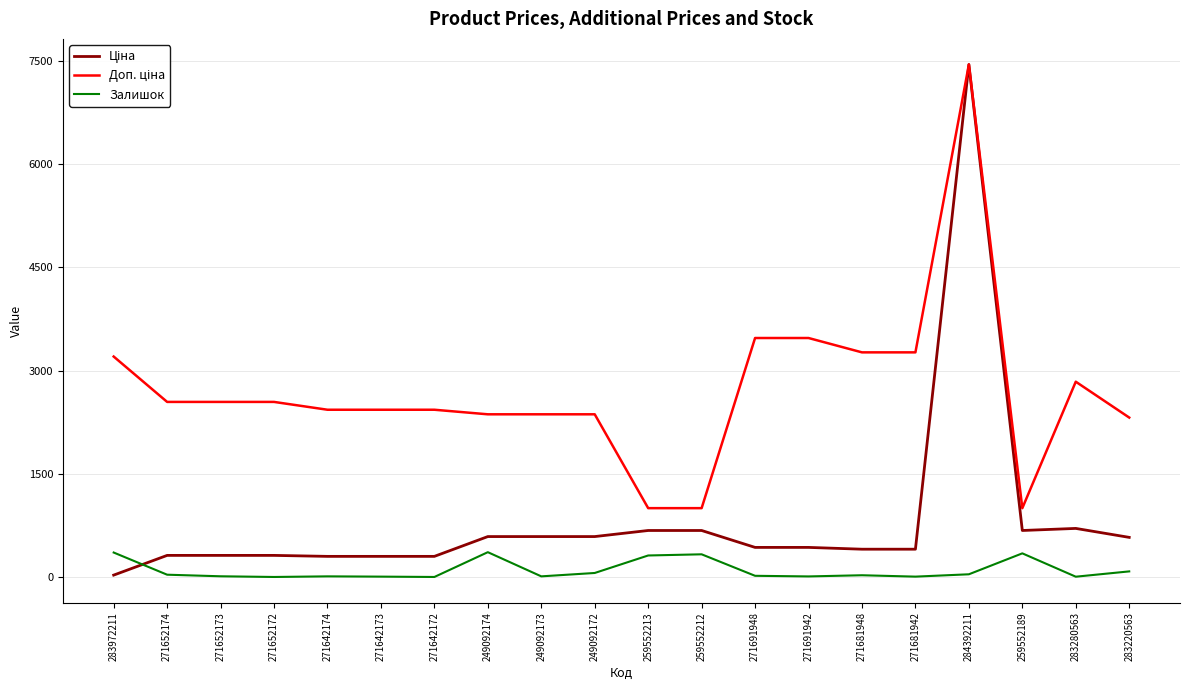

How many lines are shown in the chart?

3